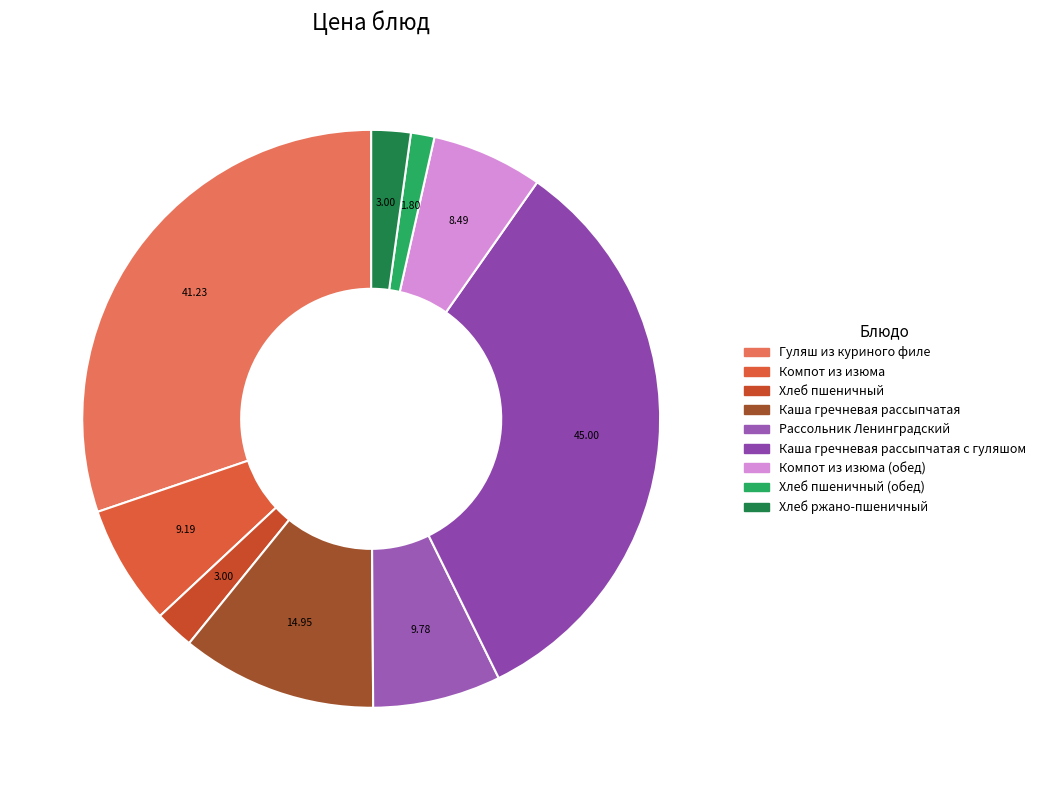

How many segments does this pie chart have?

9